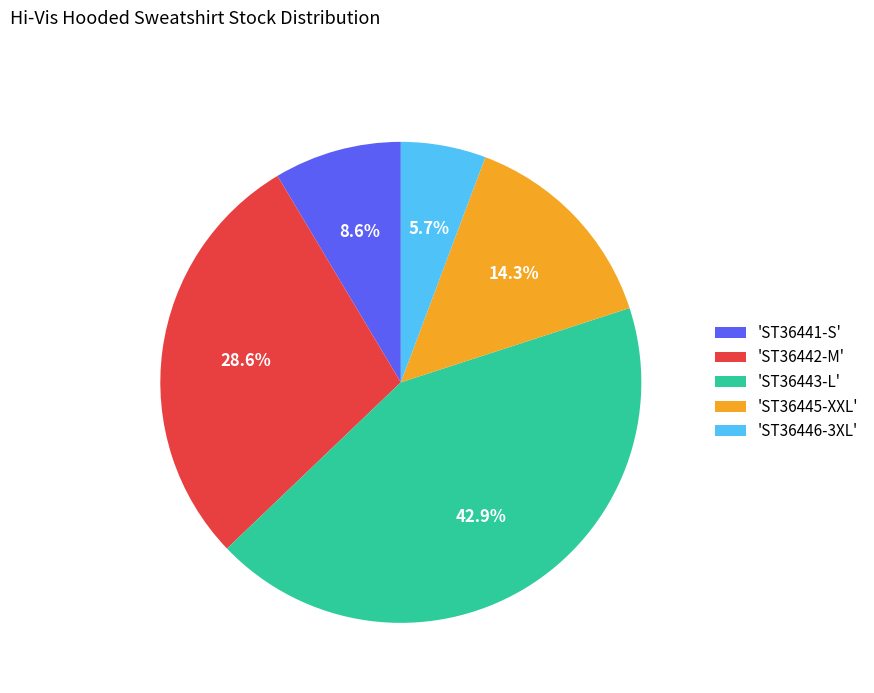

What is the ratio of the value at 'ST36441-S' to the value at 'ST36446-3XL'?

1.5